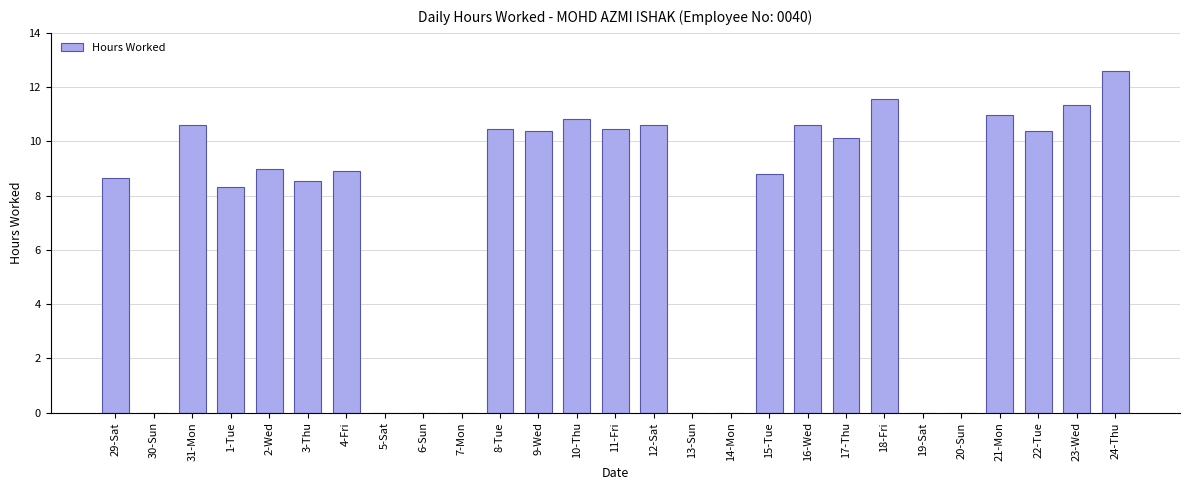

True or false: the data shows 4.4 at 31-Mon.

False